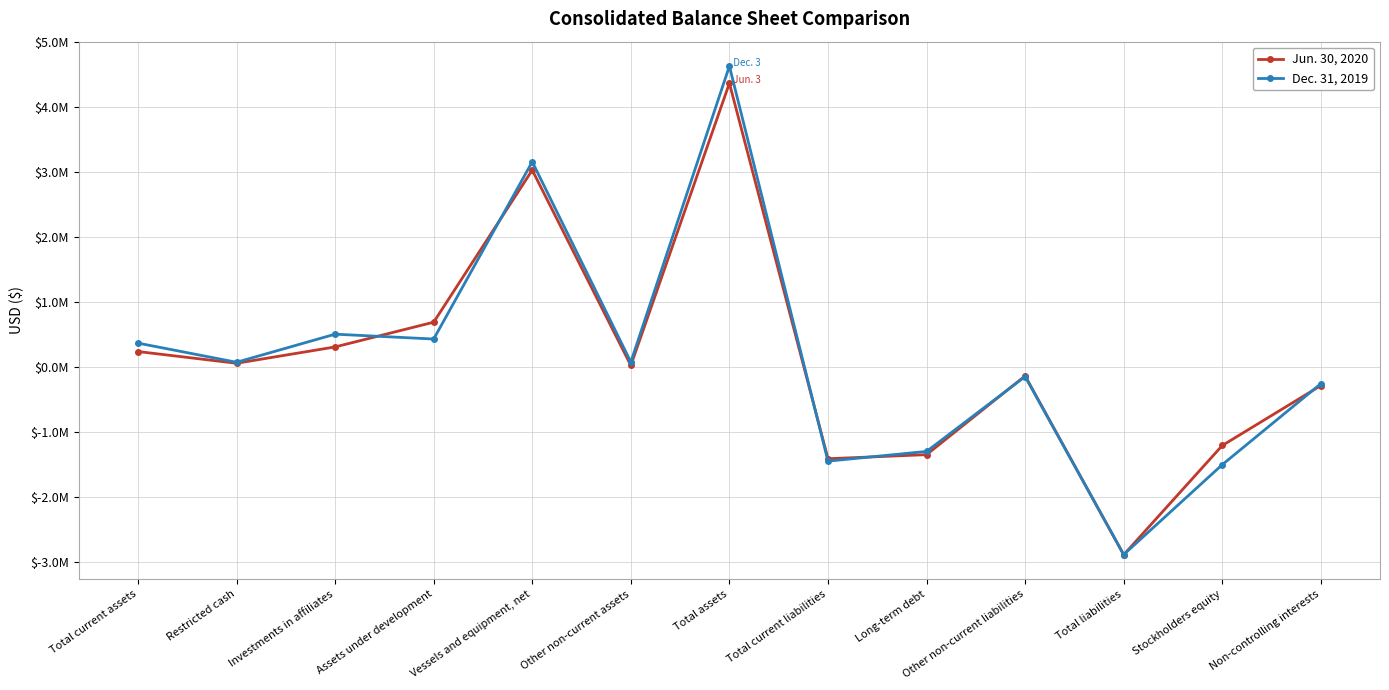

What is the difference between the highest and lowest values at Stockholders equity?

294754